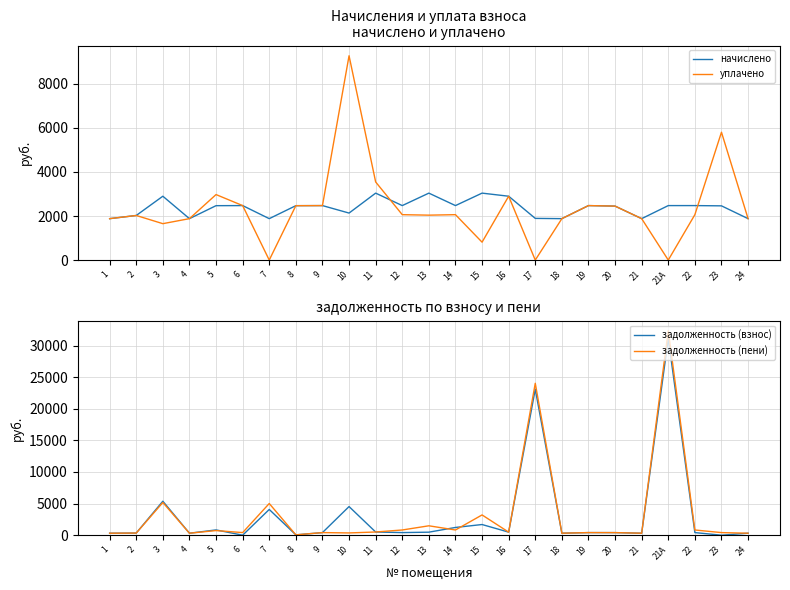

What is the sum of all уплачено values?

58932.7